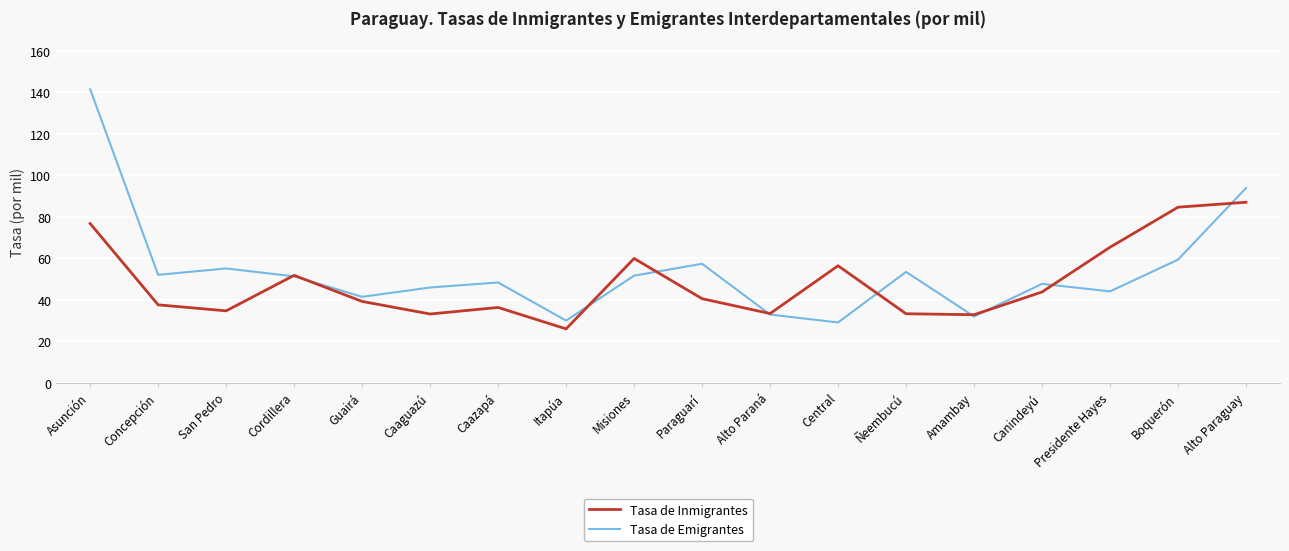

What is the difference between the Tasa de Emigrantes values at Ñeembucú and Central?

24.4